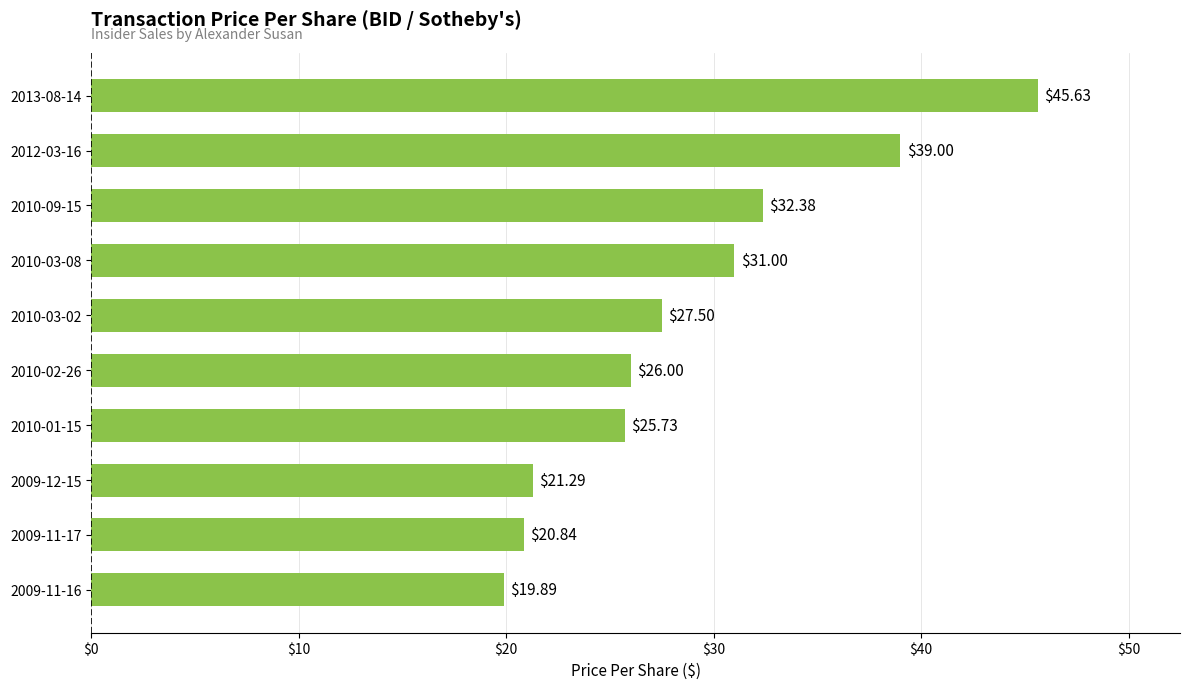

Rank the categories by value from highest to lowest.

2013-08-14, 2012-03-16, 2010-09-15, 2010-03-08, 2010-03-02, 2010-02-26, 2010-01-15, 2009-12-15, 2009-11-17, 2009-11-16